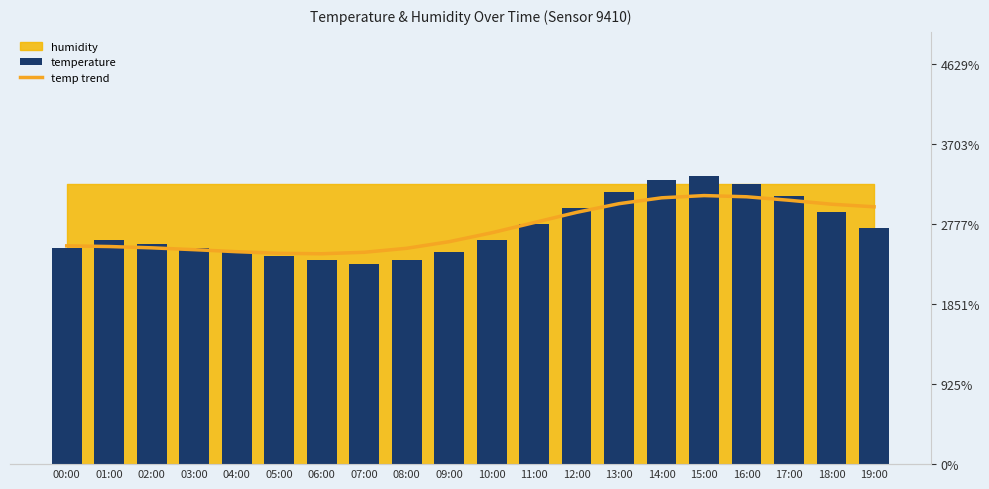

At which label is temp trend closest to 5?

06:00